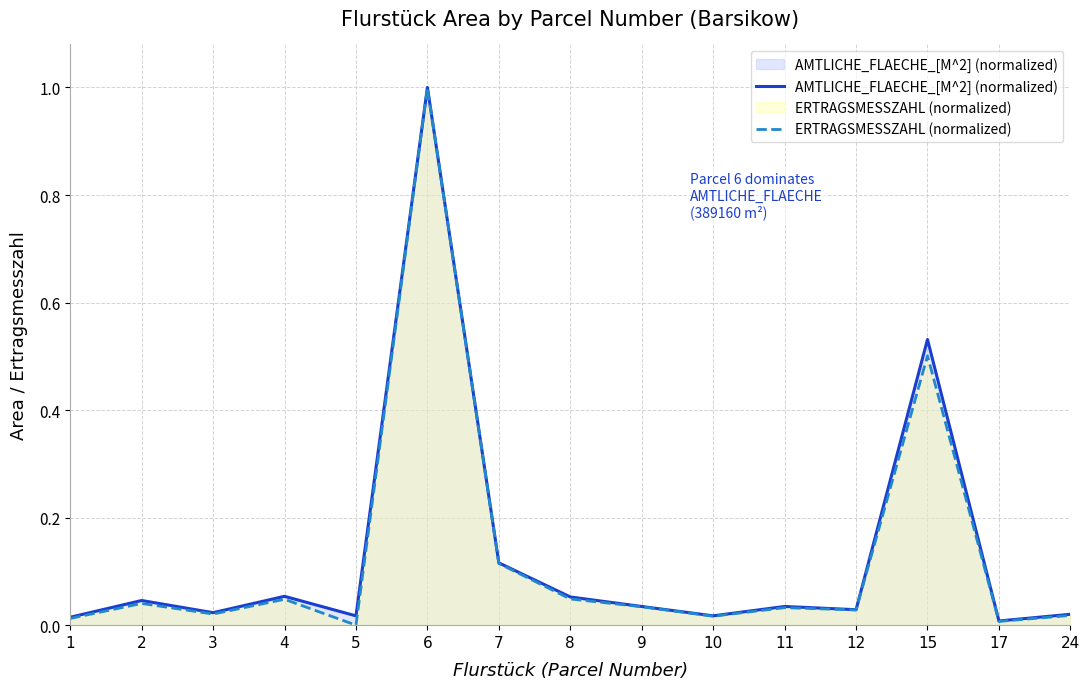

Reading left to right, list all the values displayed in this chart.

AMTLICHE_FLAECHE_[M^2] (normalized): 1=0.0	2=0.0	3=0.0	4=0.1	5=0.0	6=1.0	7=0.1	8=0.1	9=0.0	10=0.0	11=0.0	12=0.0	15=0.5	17=0.0	24=0.0
ERTRAGSMESSZAHL (normalized): 1=0.0	2=0.0	3=0.0	4=0.0	5=0.0	6=1.0	7=0.1	8=0.0	9=0.0	10=0.0	11=0.0	12=0.0	15=0.5	17=0.0	24=0.0